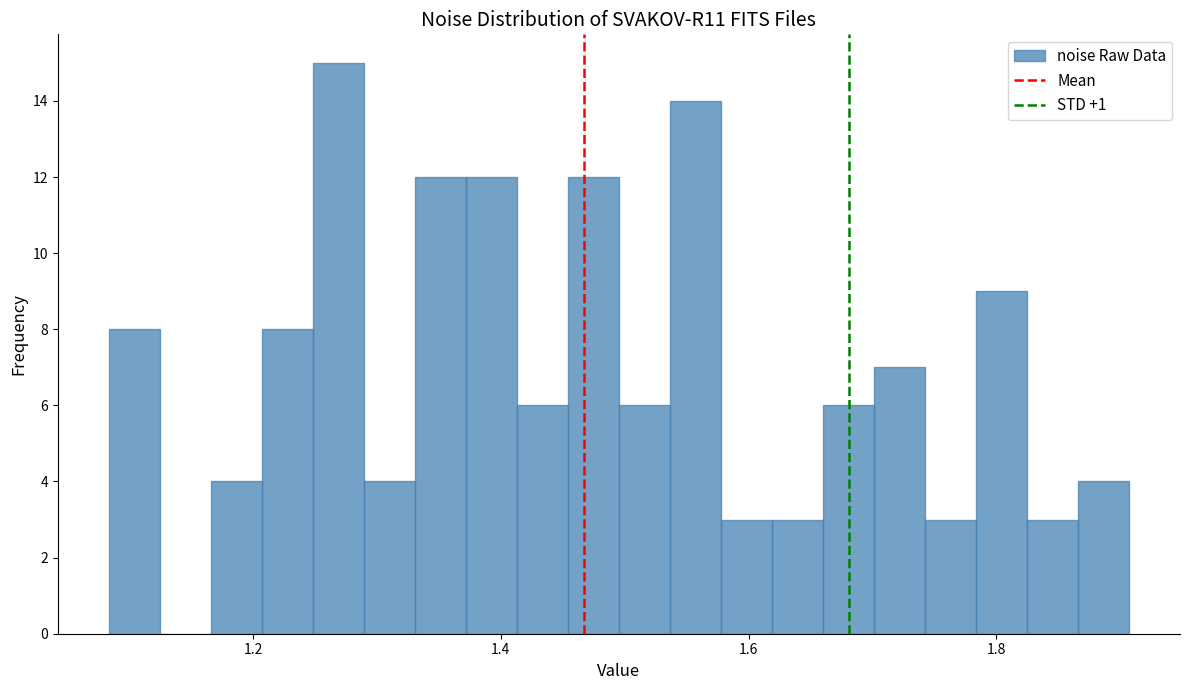

Read against the x-axis, roughly where is the centre of the tallest bar?

1.26